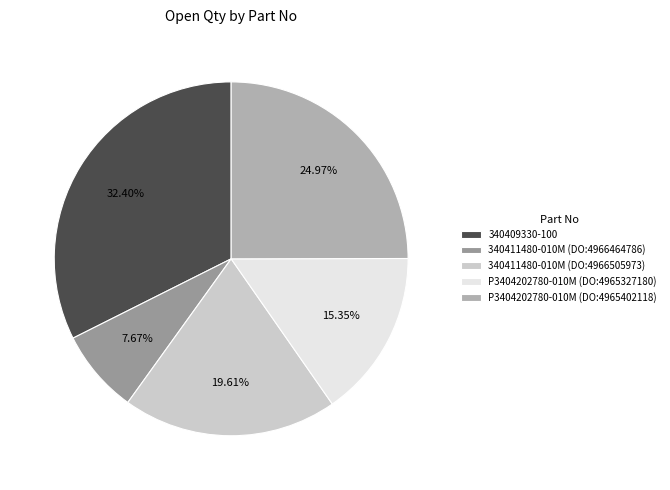

Combined, what portion of the pie is 340409330-100 and P3404202780-010M (DO:4965402118)?

57.4%